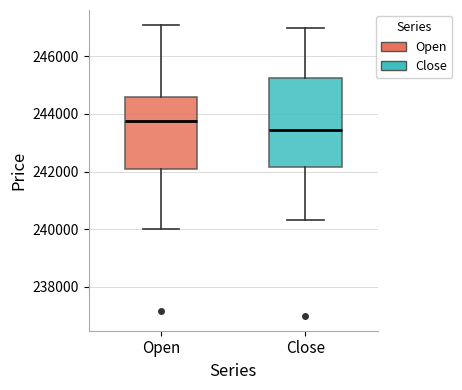

Where does the upper whisker of the box for Close end on the y-axis? The values are not printed on the chart, so give them approximately, as read against the axis.

247000